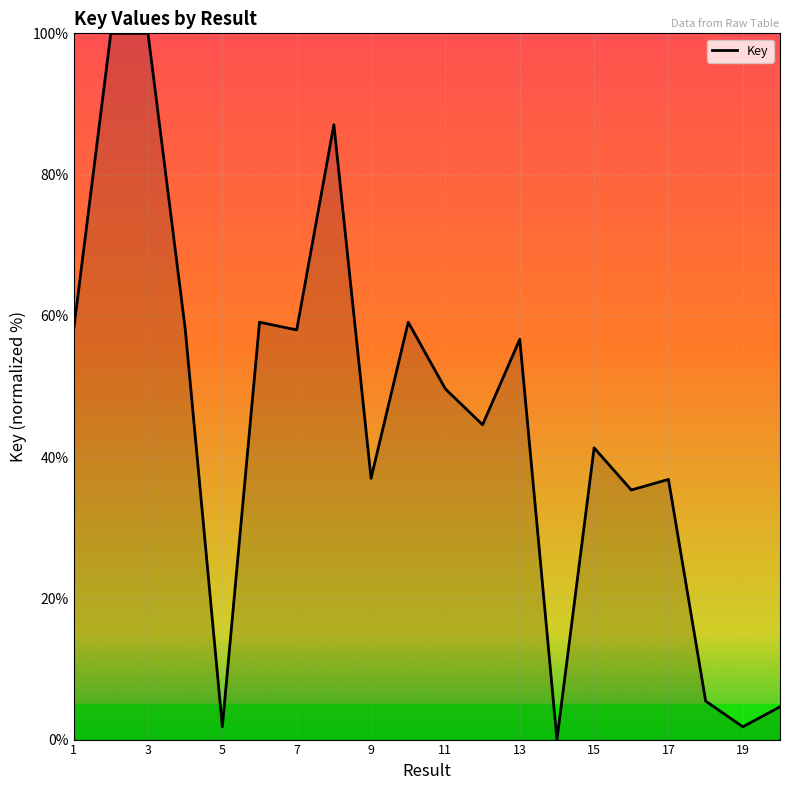

What is the greatest value displayed?

100.0